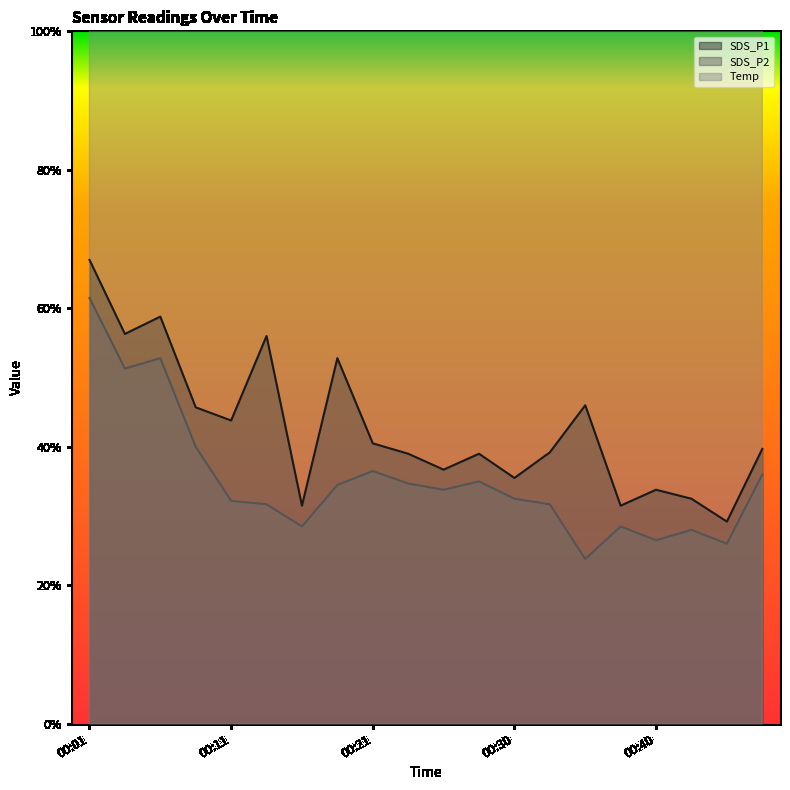

Reading left to right, transcribe all the data shown in this chart.

SDS_P1: 00:01=6.7	00:04=5.6	00:06=5.9	00:08=4.6	00:11=4.4	00:13=5.6	00:16=3.1	00:18=5.3	00:21=4.0	00:23=3.9	00:25=3.7	00:28=3.9	00:30=3.5	00:33=3.9	00:35=4.6	00:38=3.1	00:40=3.4	00:42=3.2	00:45=2.9	00:47=4.0
SDS_P2: 00:01=6.2	00:04=5.1	00:06=5.3	00:08=4.0	00:11=3.2	00:13=3.2	00:16=2.9	00:18=3.5	00:21=3.6	00:23=3.5	00:25=3.4	00:28=3.5	00:30=3.2	00:33=3.2	00:35=2.4	00:38=2.9	00:40=2.6	00:42=2.8	00:45=2.6	00:47=3.6
Temp: 00:01=17.4	00:04=17.4	00:06=17.5	00:08=17.5	00:11=17.6	00:13=17.6	00:16=17.7	00:18=17.7	00:21=17.7	00:23=17.7	00:25=17.7	00:28=17.7	00:30=17.7	00:33=17.7	00:35=17.7	00:38=17.7	00:40=17.8	00:42=17.8	00:45=17.8	00:47=17.8